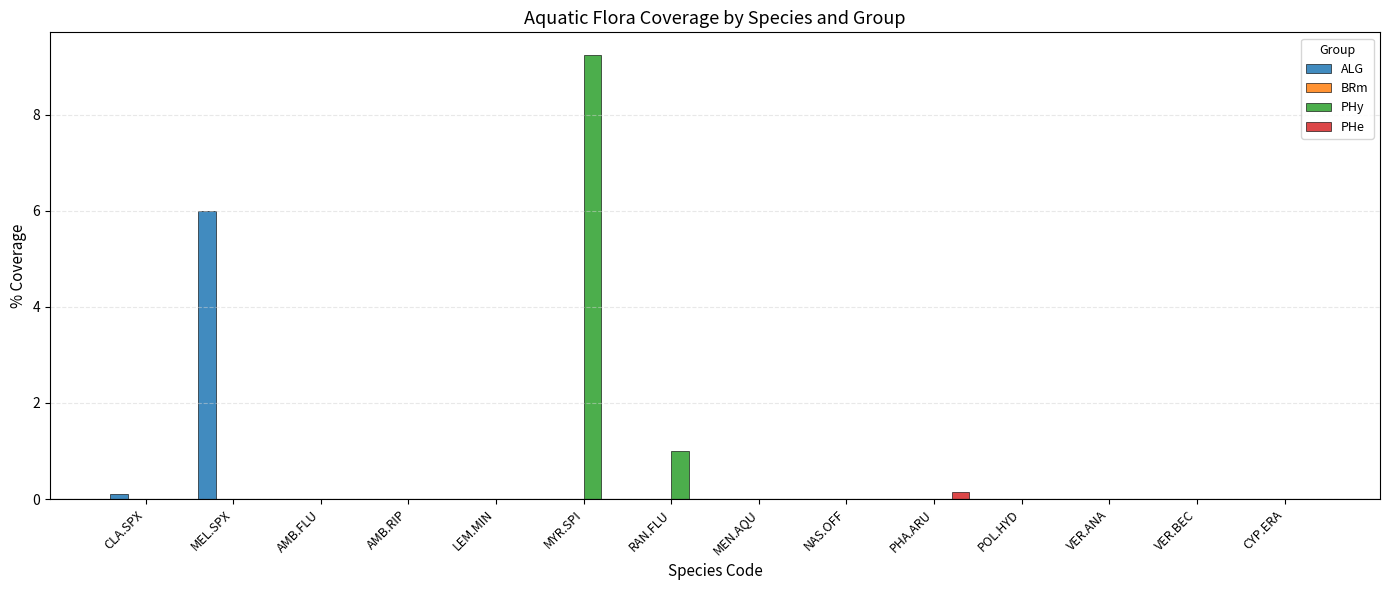

The value of ALG at AMB.RIP is 2.3. True or false?

False